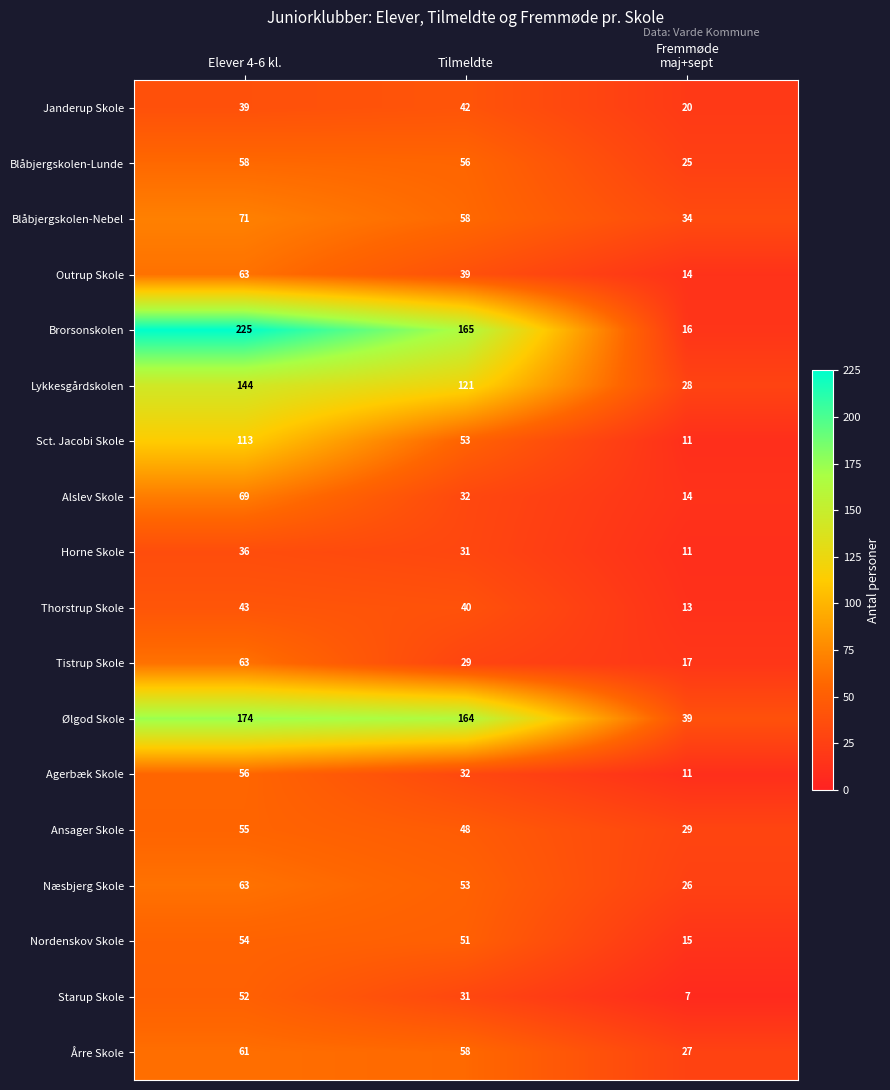

What is the total value across all series at Tilmeldte?

1103